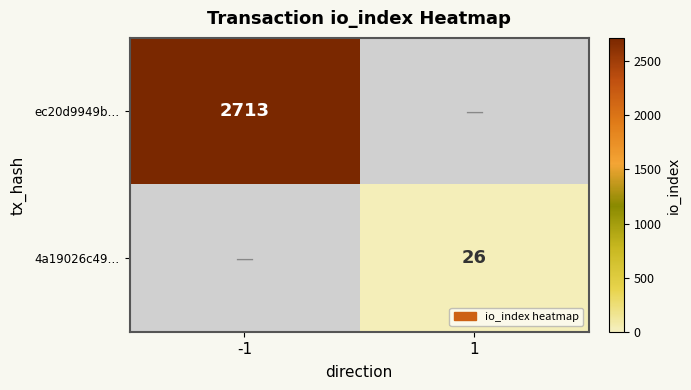

At how many categories does at least one series exceed 1345?

1